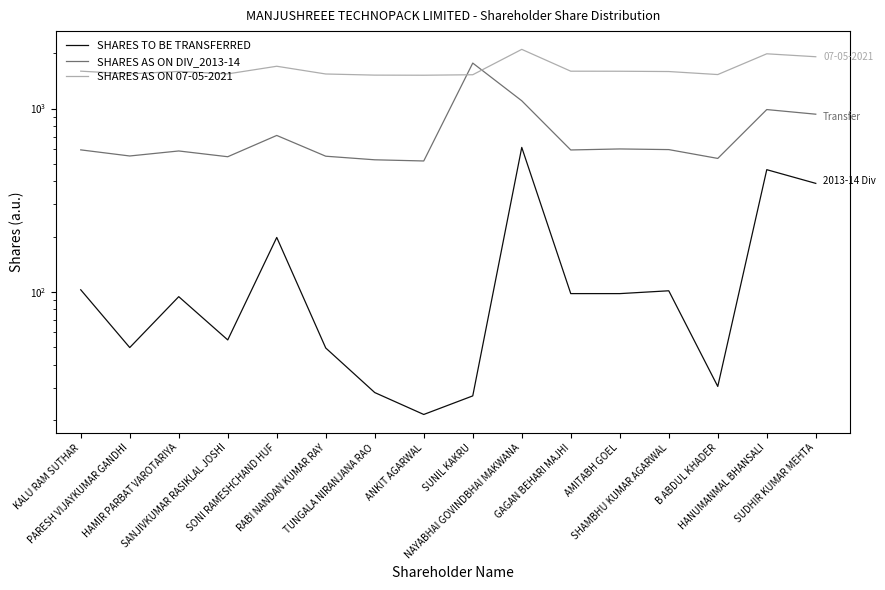

Between which two adjacent categories do SHARES AS ON 07-05-2021 and SHARES AS ON DIV_2013-14 first intersect?

ANKIT AGARWAL and SUNIL KAKRU